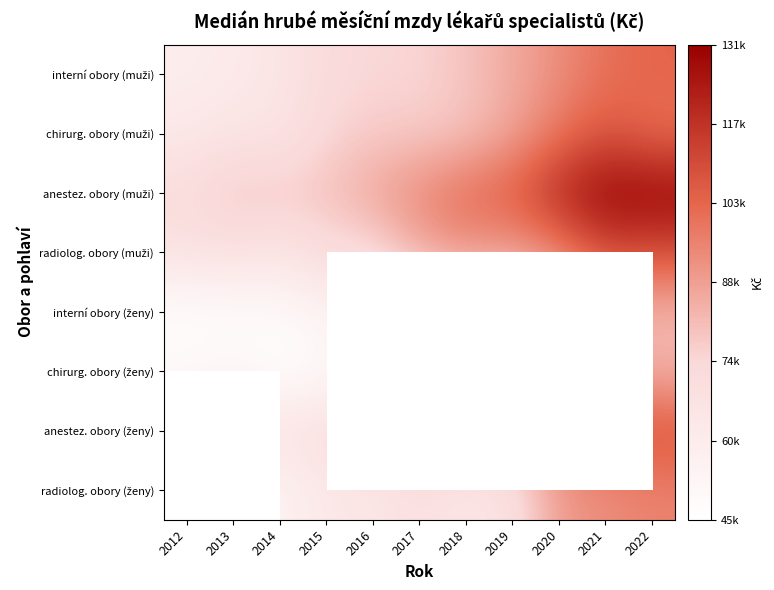

What is the total value across all series at 2014?

492895.0